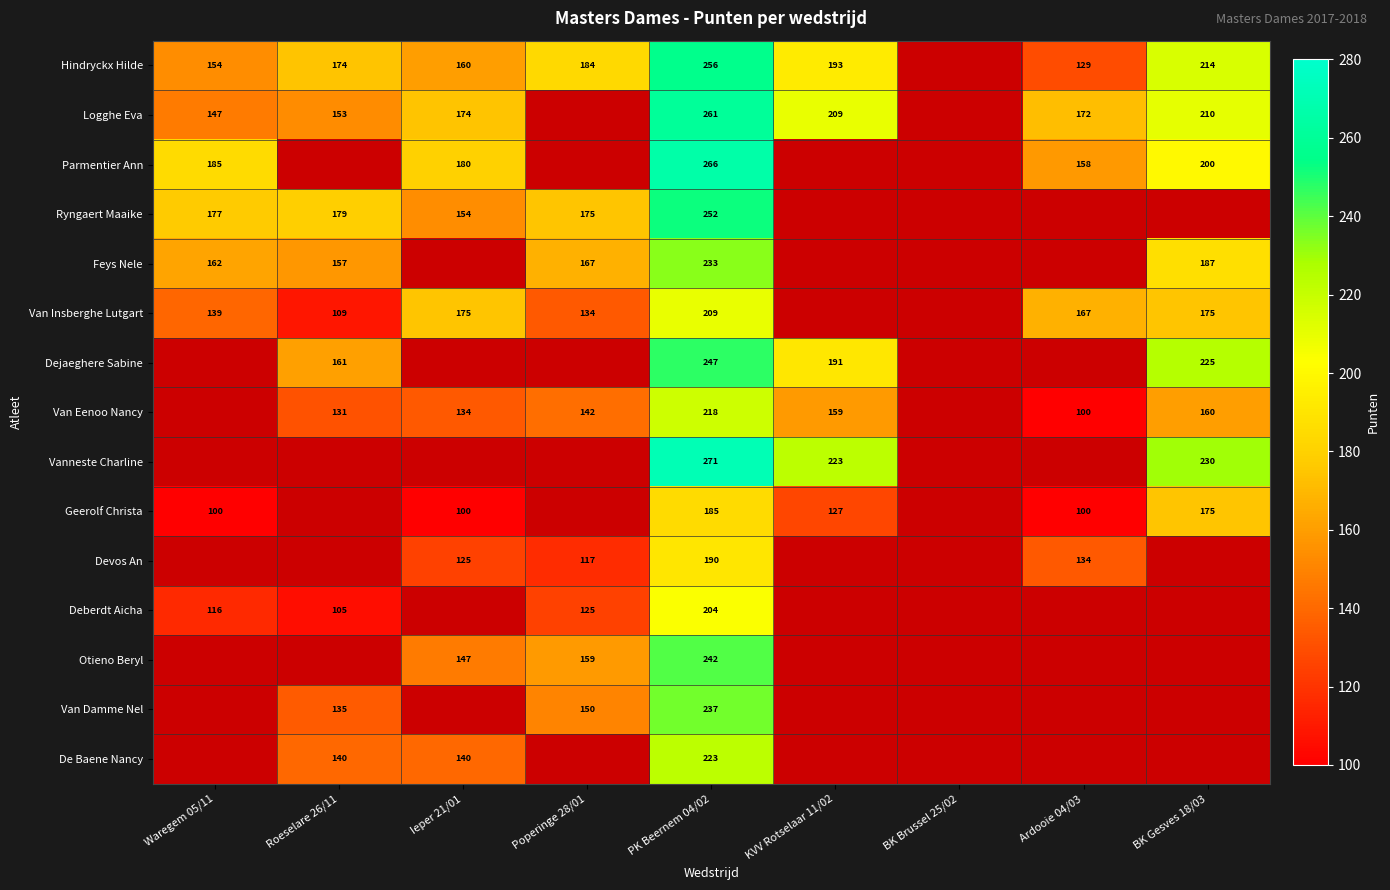

Which category has the highest value across all series?

PK Beernem 04/02